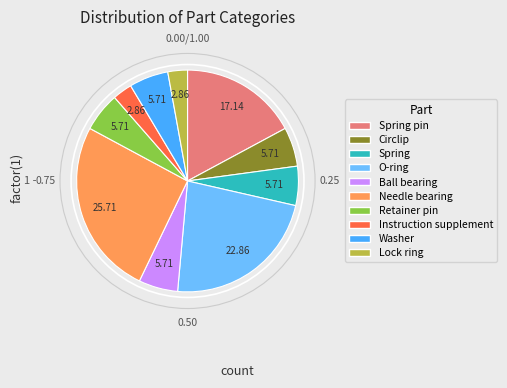

How many slices are in this pie chart?

10